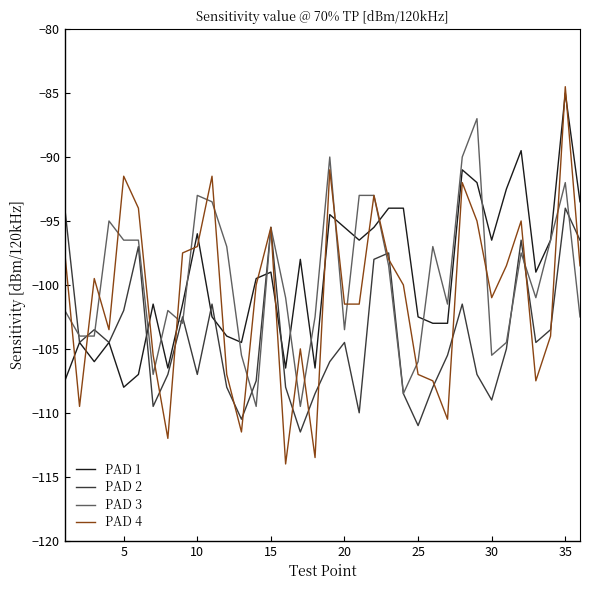

Reading left to right, transcribe all the data shown in this chart.

PAD 1: -107.5	-104.5	-106.0	-104.5	-108.0	-107.0	-101.5	-106.5	-101.5	-96.0	-102.5	-104.0	-104.5	-99.5	-99.0	-106.5	-98.0	-106.5	-94.5	-95.5	-96.5	-95.5	-94.0	-94.0	-102.5	-103.0	-103.0	-91.0	-92.0	-96.5	-92.5	-89.5	-99.0	-96.5	-85.0	-93.5
PAD 2: -94.0	-104.5	-103.5	-104.5	-102.0	-97.0	-109.5	-107.0	-102.5	-107.0	-101.5	-108.0	-110.5	-107.5	-95.5	-108.0	-111.5	-108.5	-106.0	-104.5	-110.0	-98.0	-97.5	-108.5	-111.0	-108.0	-105.5	-101.5	-107.0	-109.0	-105.0	-96.5	-104.5	-103.5	-94.0	-96.5
PAD 3: -102.0	-104.0	-104.0	-95.0	-96.5	-96.5	-107.0	-102.0	-103.0	-93.0	-93.5	-97.0	-105.5	-109.5	-95.5	-101.0	-109.5	-102.5	-90.0	-103.5	-93.0	-93.0	-98.5	-108.5	-106.0	-97.0	-101.5	-90.0	-87.0	-105.5	-104.5	-97.5	-101.0	-96.5	-92.0	-102.5
PAD 4: -97.5	-109.5	-99.5	-103.5	-91.5	-94.0	-105.5	-112.0	-97.5	-97.0	-91.5	-107.0	-111.5	-100.0	-95.5	-114.0	-105.0	-113.5	-91.0	-101.5	-101.5	-93.0	-98.0	-100.0	-107.0	-107.5	-110.5	-92.0	-95.0	-101.0	-98.5	-95.0	-107.5	-104.0	-84.5	-98.5